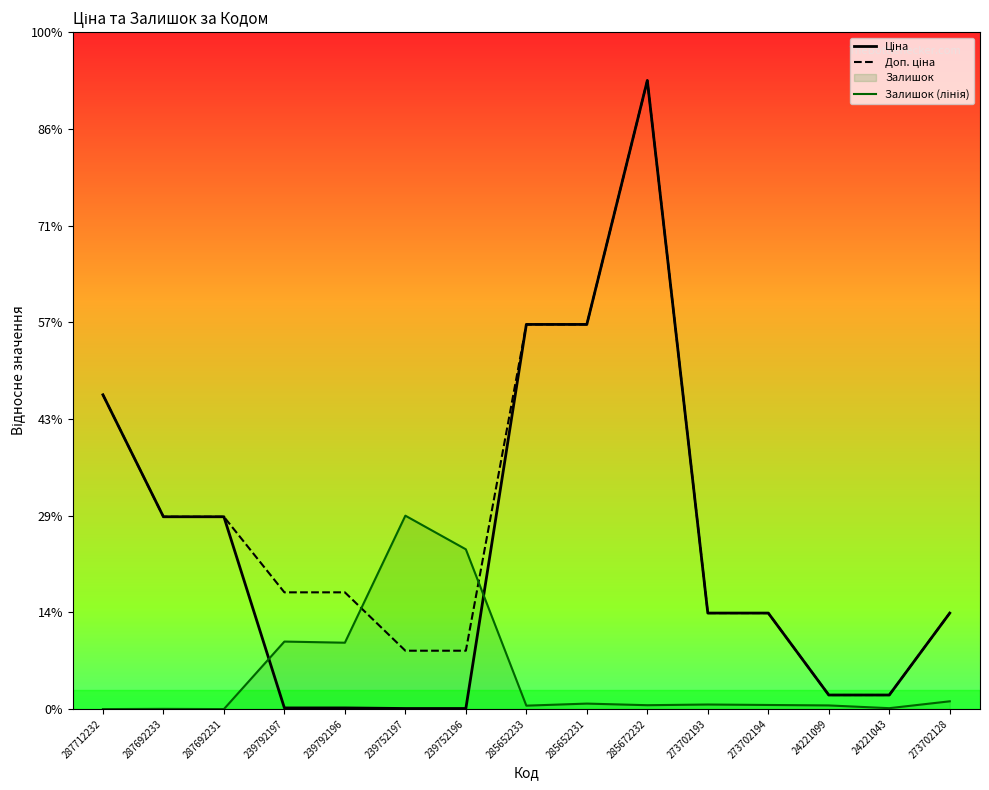

Is the value of Доп. ціна at 285672232 greater than the value of Залишок (лінія) at 239752197?

Yes